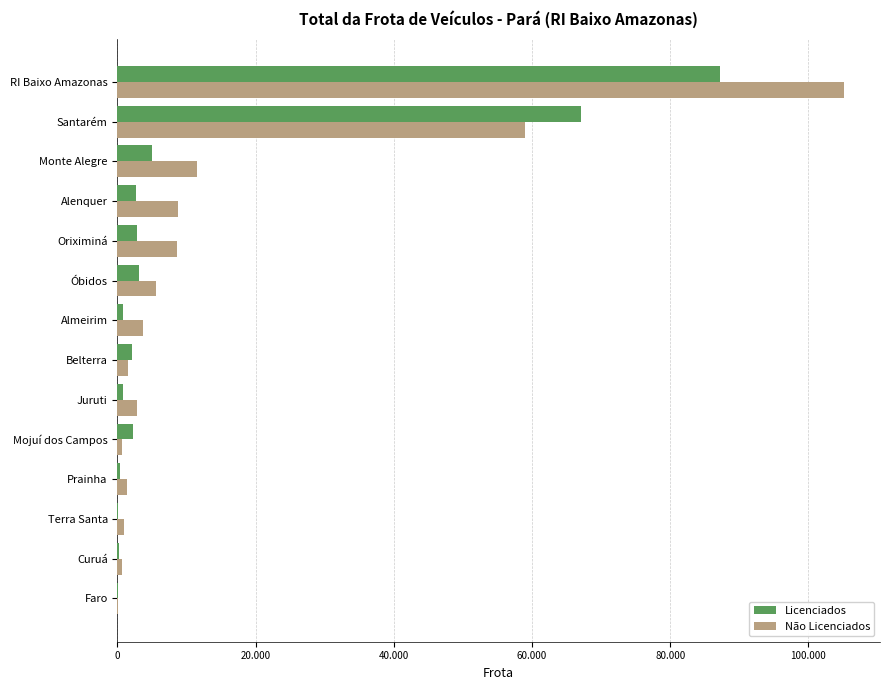

Reading left to right, what are all the values shown in this chart?

Licenciados: 20	190	126	355	2205	843	2112	769	3070	2769	2740	4941	67095	87235
Não Licenciados: 147	648	886	1427	640	2778	1579	3642	5603	8591	8703	11459	58999	105102